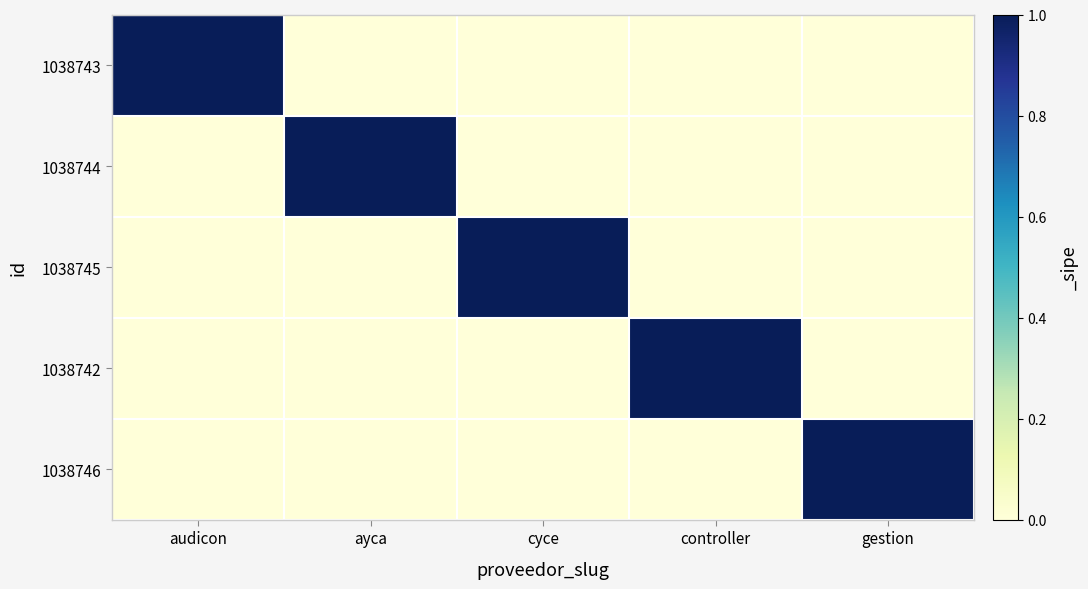

List the series in order of their peak value, highest first.

1038743, 1038744, 1038745, 1038742, 1038746